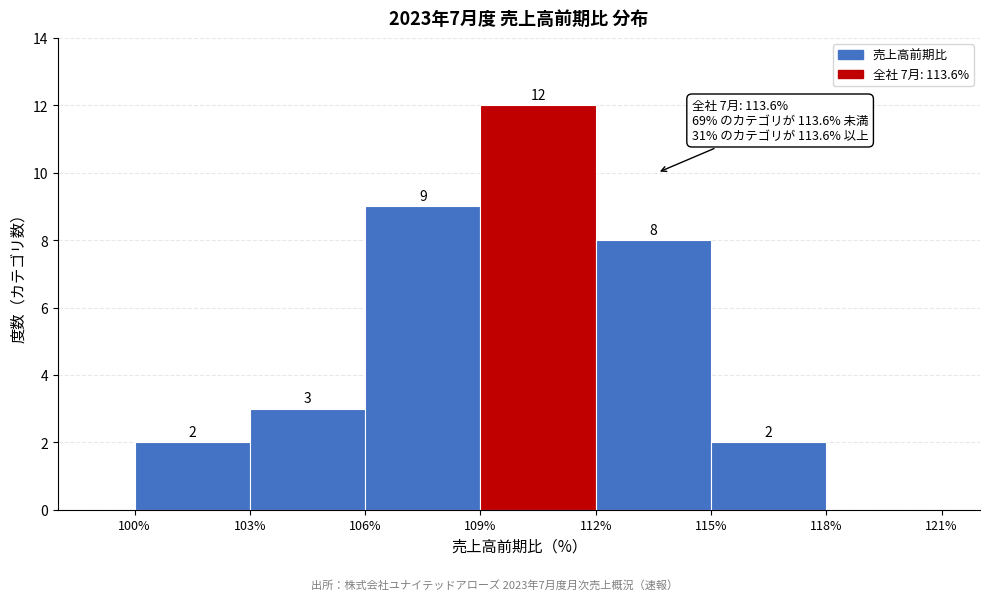

Over which range of the x-axis is the bar tallest?

109% to 112%